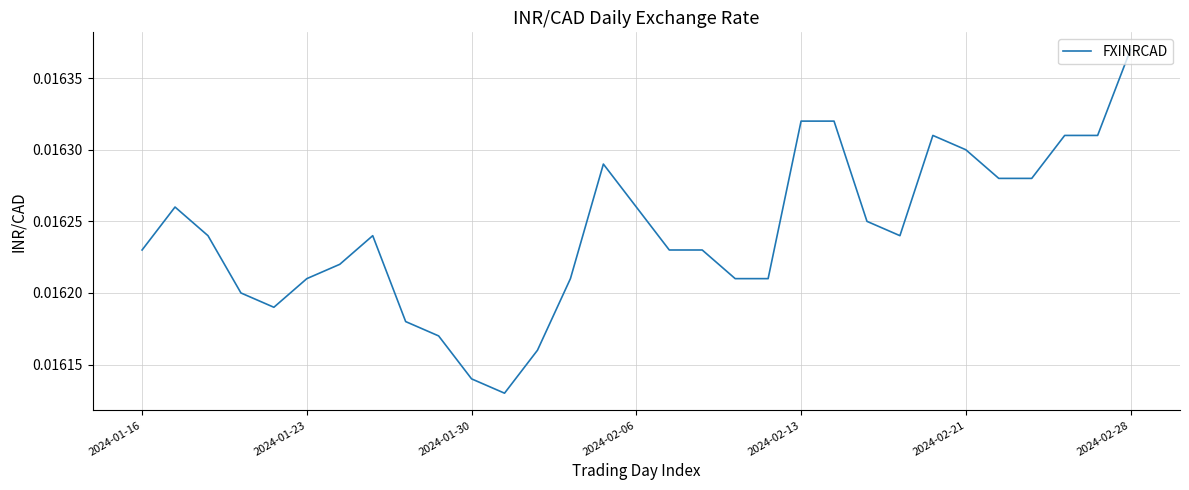

Does the chart have visible grid lines?

Yes